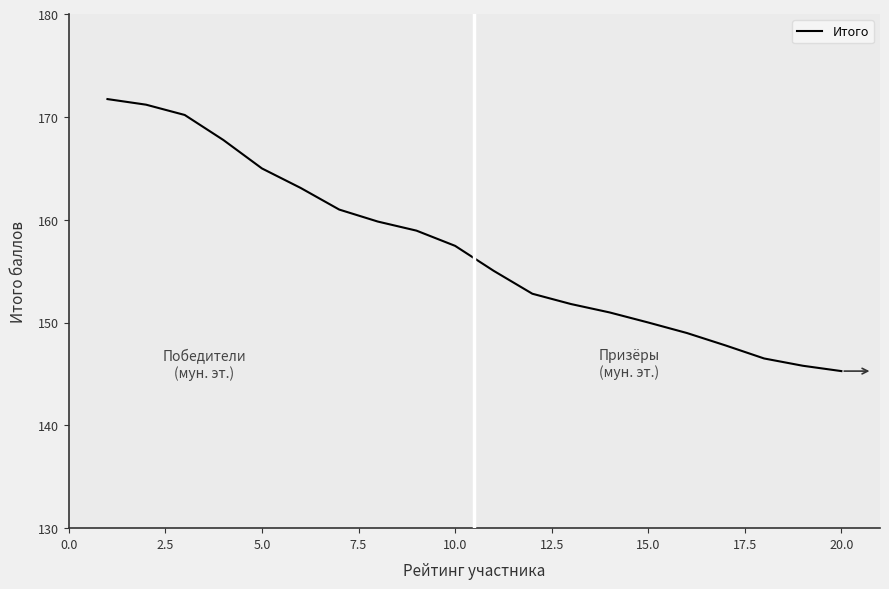

What is the maximum value shown in the chart?

171.7